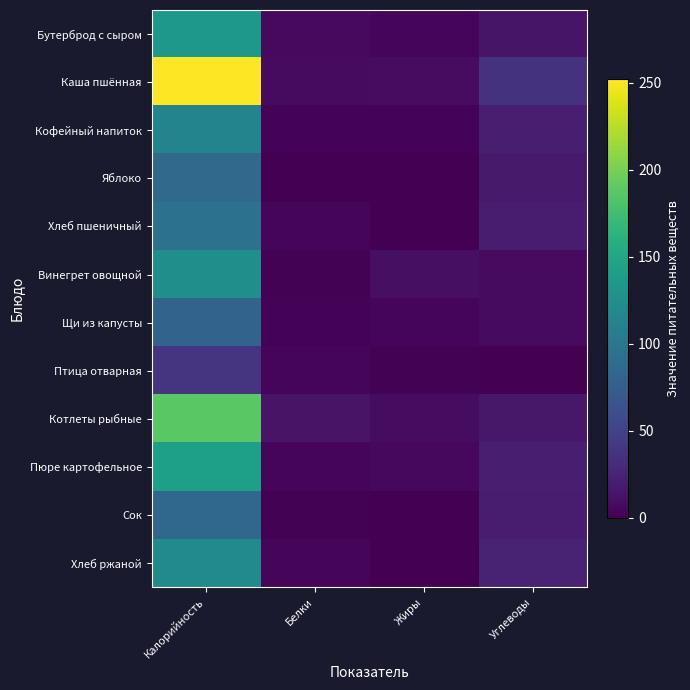

Which series has the widest spread of values?

Каша пшённая